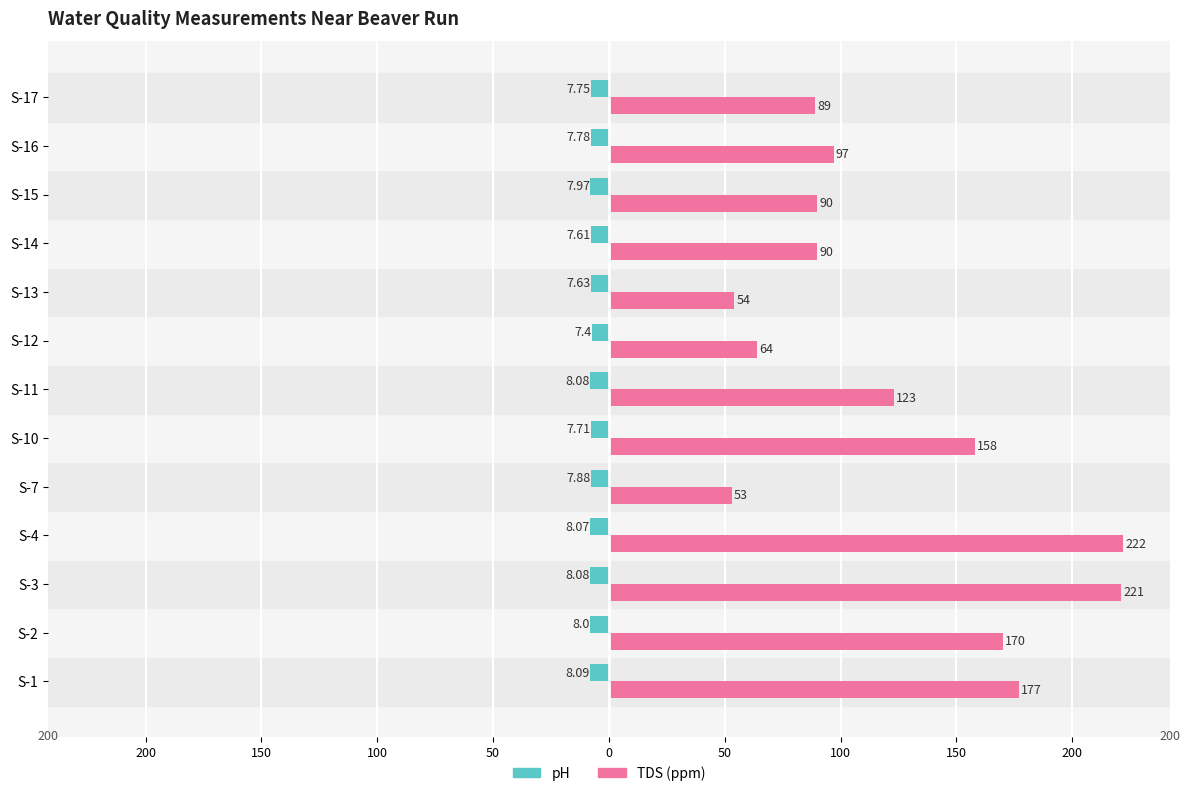

What are all the series names shown in the legend?

pH, TDS (ppm)